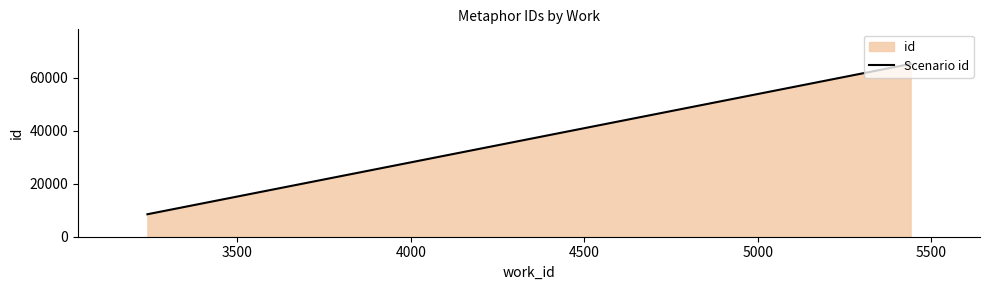

What is the maximum value shown in the chart?

65312